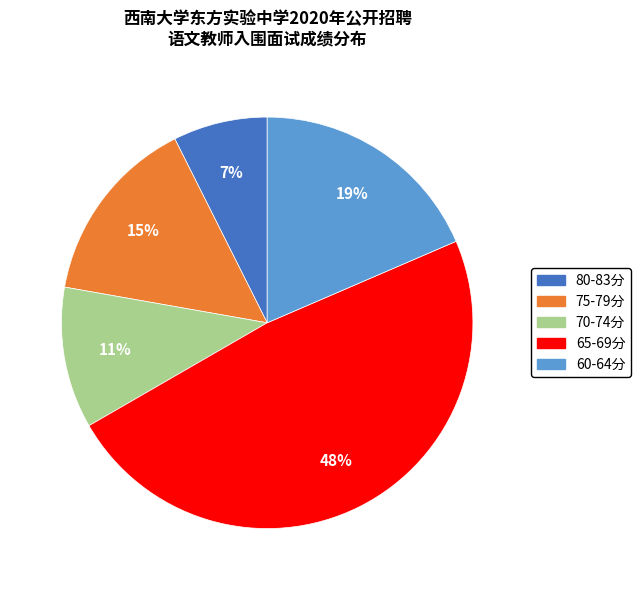

To the nearest percent, what is the difference between the 75-79分 and 60-64分 slice percentages?

4%